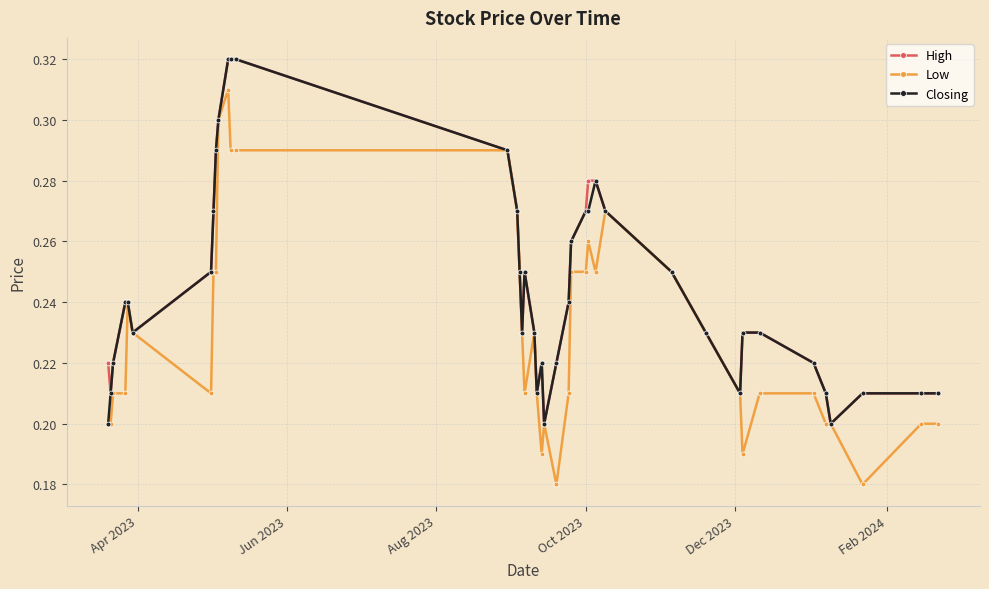

True or false: High has more than 1 points higher than both neighbors.

True